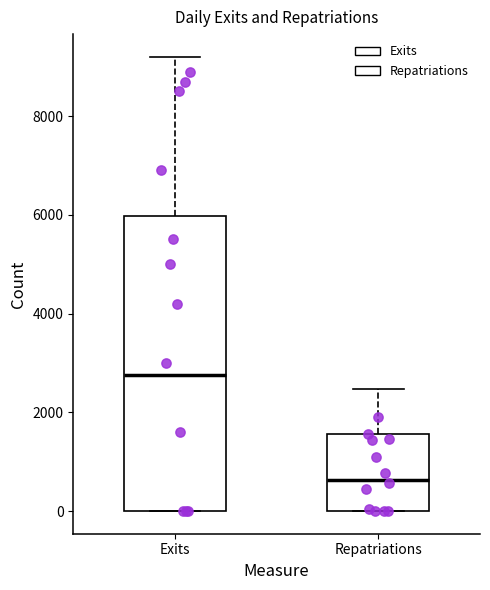

Reading left to right, transcribe this box plot: for each box, give where its median line is, the range the box spans, and where its two whiskers end, as read against the y-axis. The values are not printed on the chart, so give them approximately, as read against the axis.

Exits: median 2800, box 0 to 6000, whiskers 0 to 9200
Repatriations: median 600, box 0 to 1600, whiskers 0 to 2400